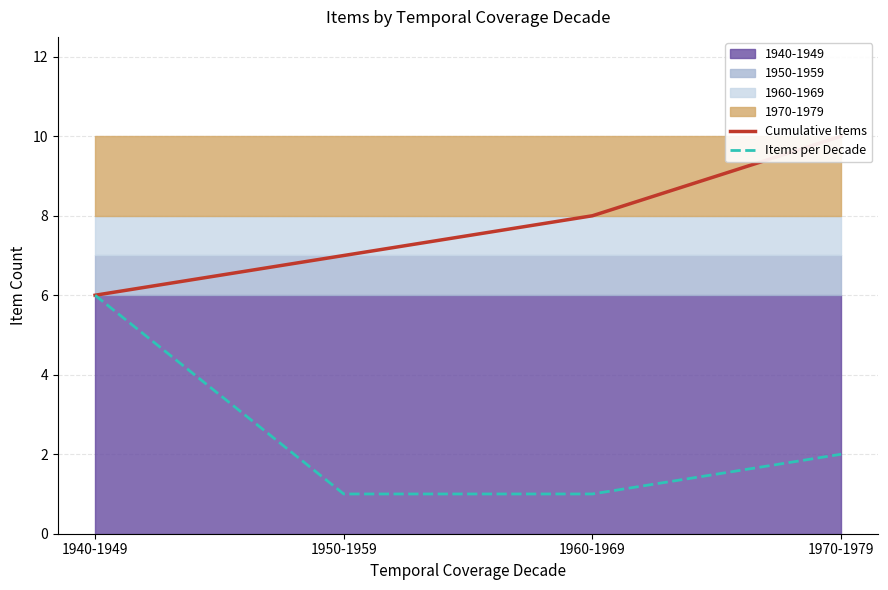

True or false: Cumulative Items and Items per Decade intersect in this chart.

False